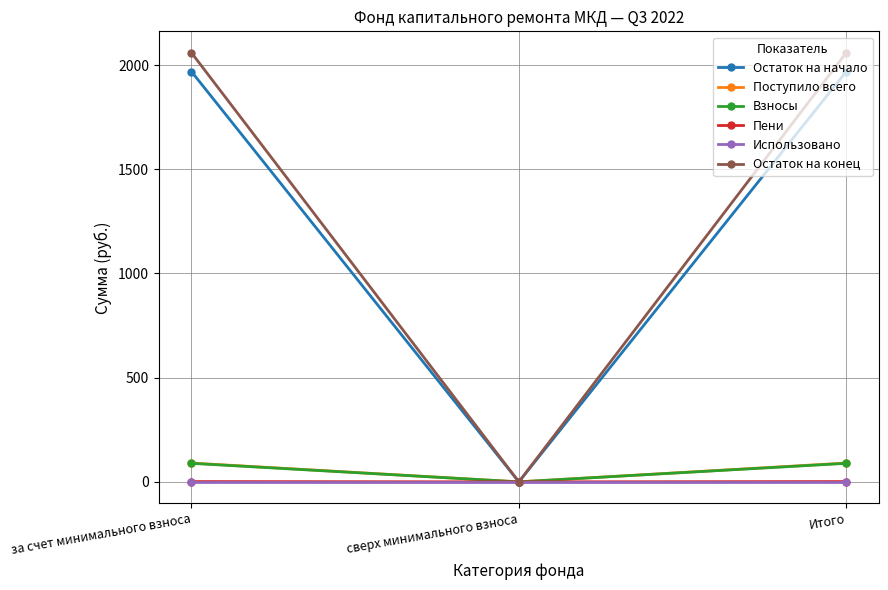

What is the total value across all series at за счет минимального взноса?

4208.6